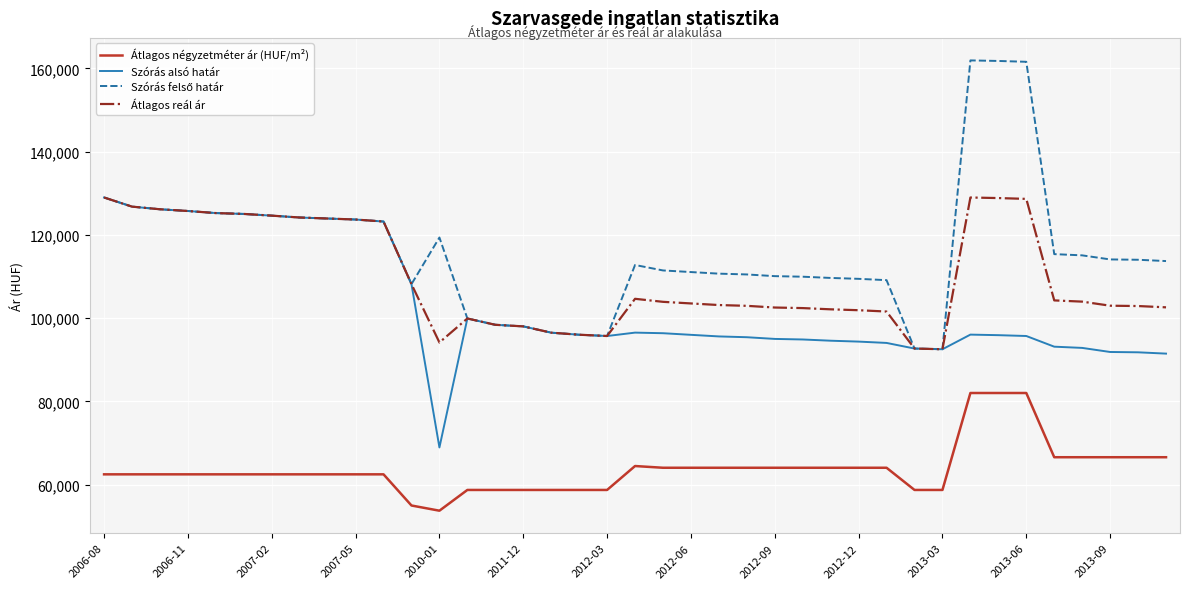

What is the smallest value displayed?

53766